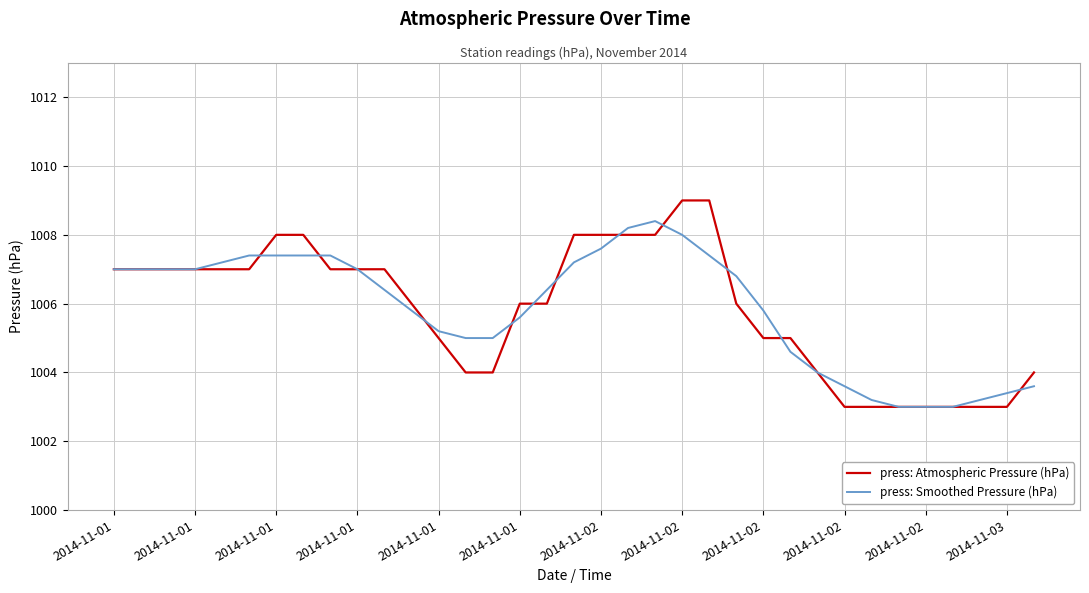

Which series has the widest spread of values?

press: Atmospheric Pressure (hPa)